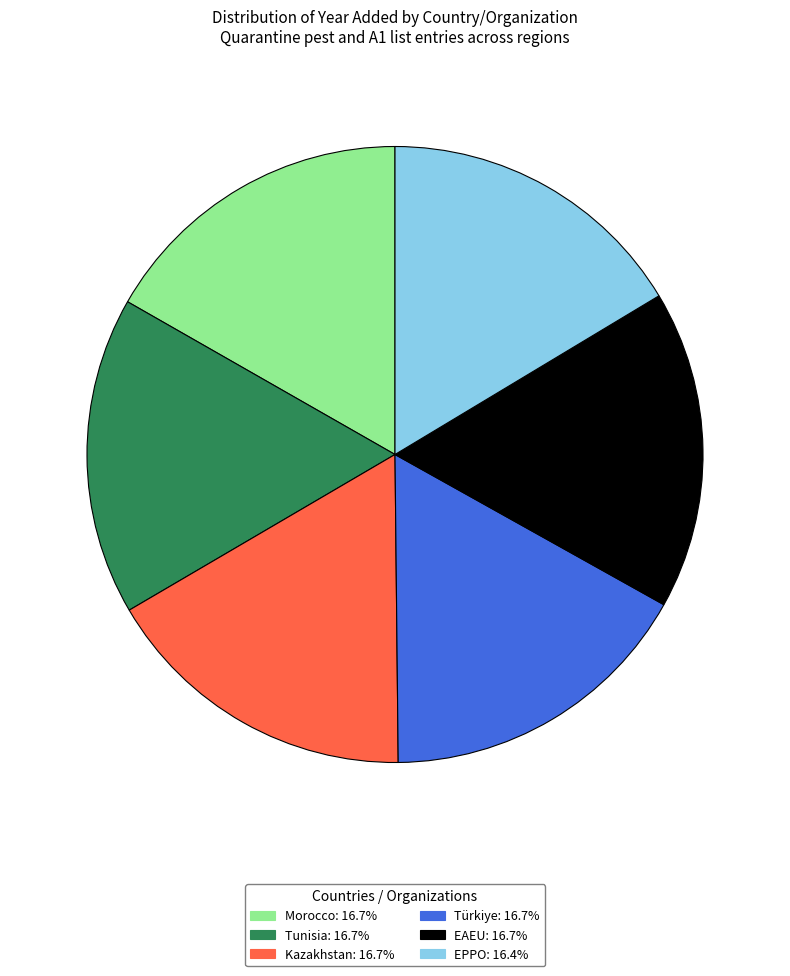

Does any single category account for the majority?

No